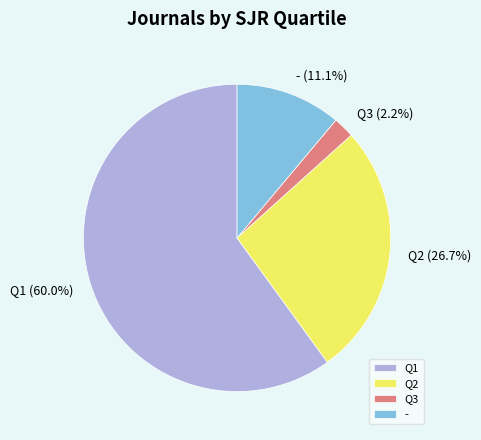

What portion of the pie excludes Q2?

73.3%